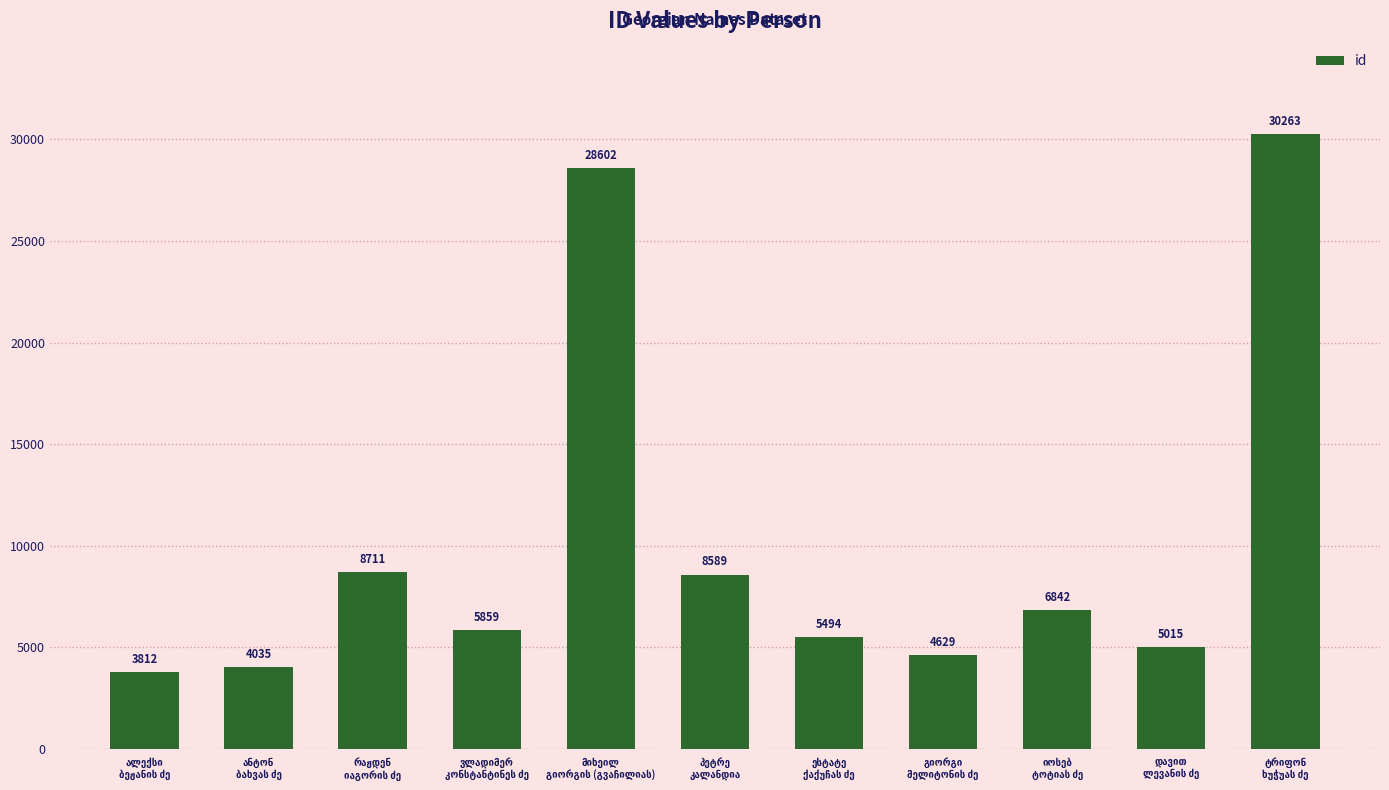

What is the difference between the second highest and minimum values?

24790